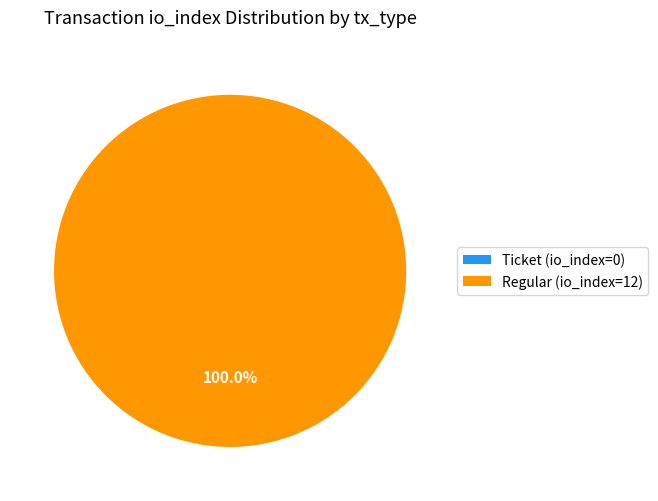

True or false: Ticket (io_index=0) accounts for 0% of the total.

True